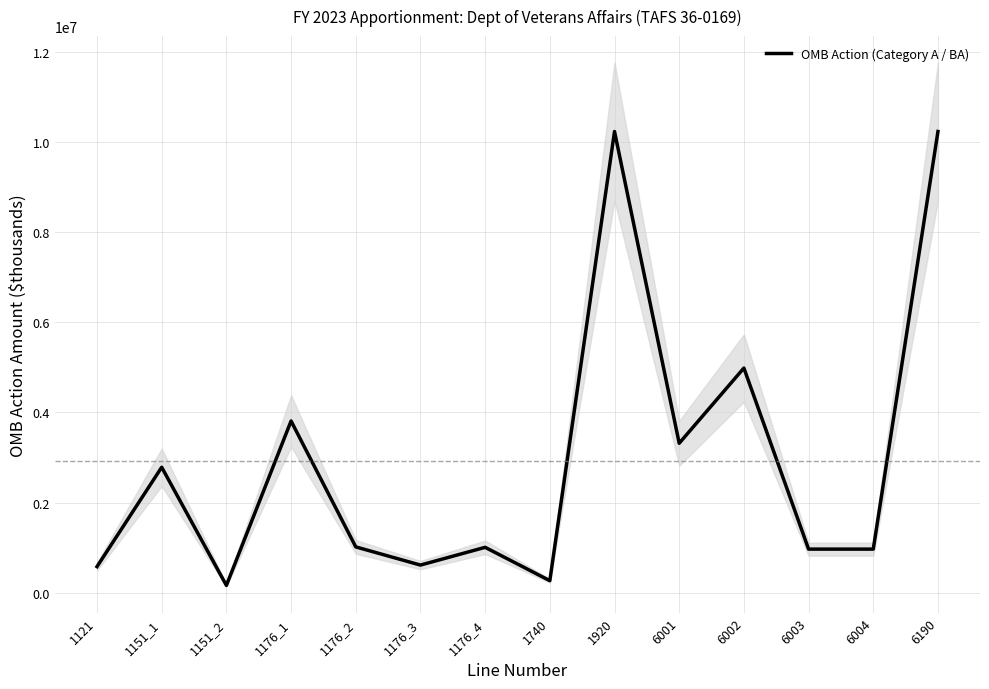

What is the difference between the second highest and second lowest values?

9962800